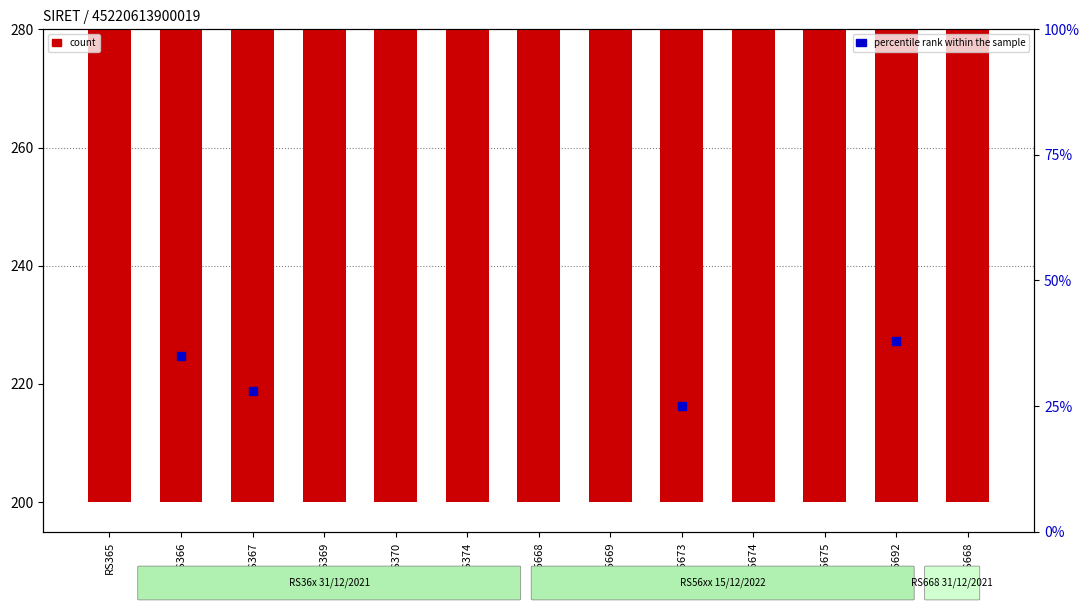

Approximately how many times larger is the value at RS5668 compared to RS5674?

0.9